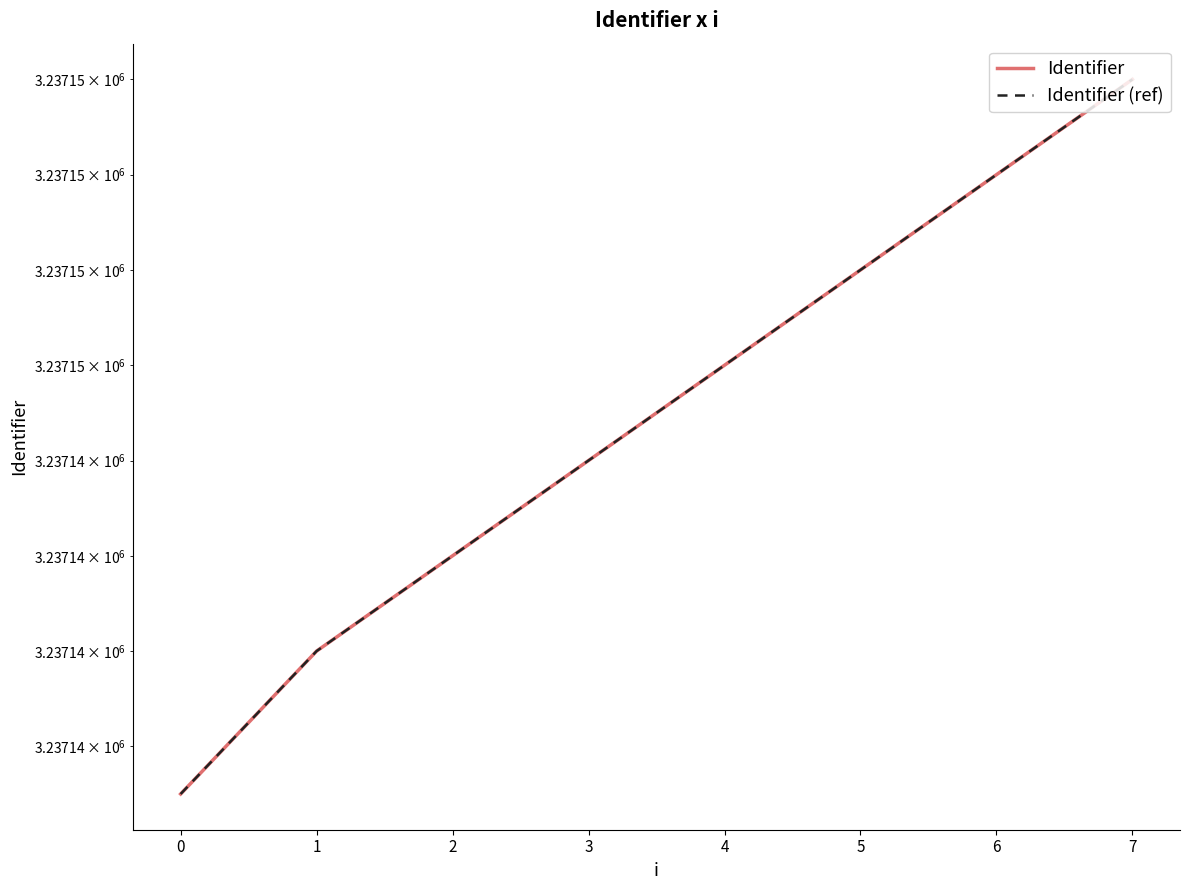

True or false: Identifier has a value of 3237150 at 6.

True